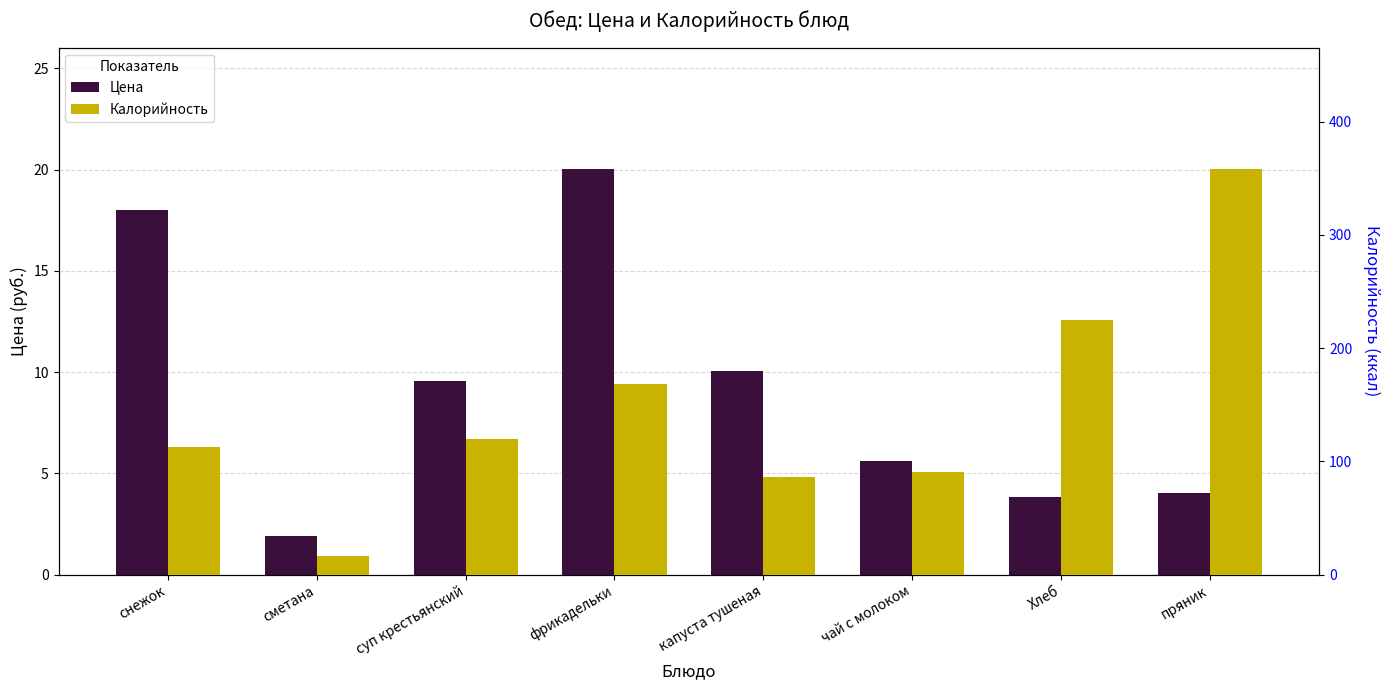

Which series has the largest range (max minus min)?

Калорийность